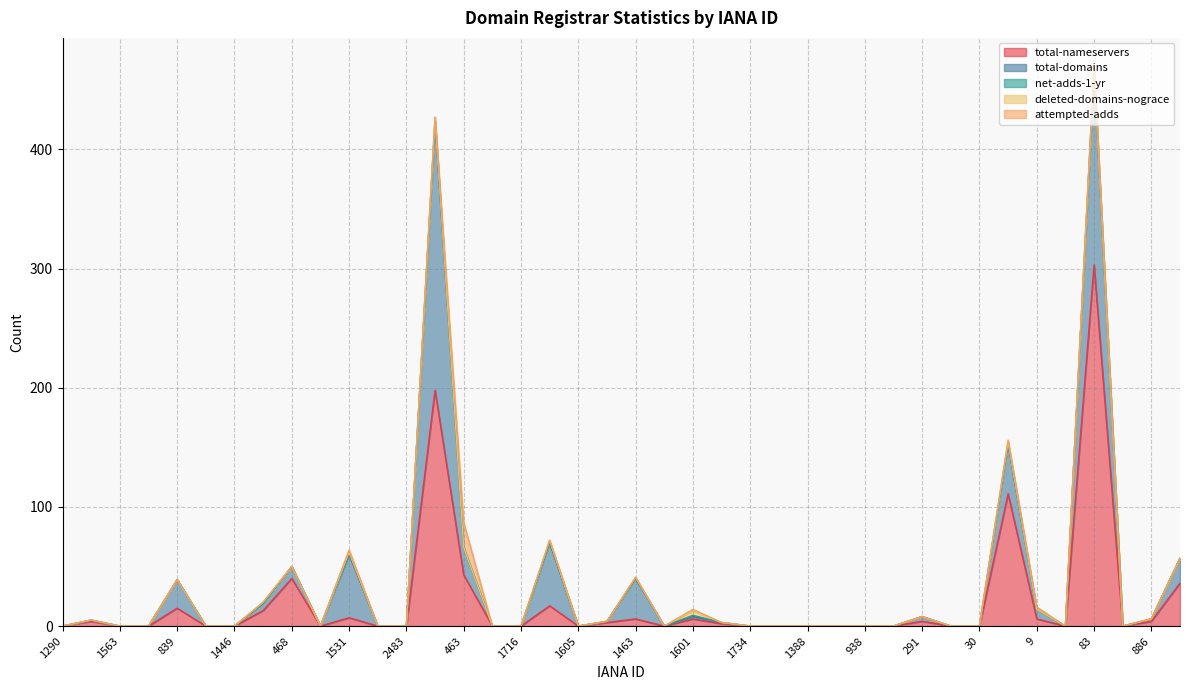

Where is total-nameservers nearest to the value 151?

81